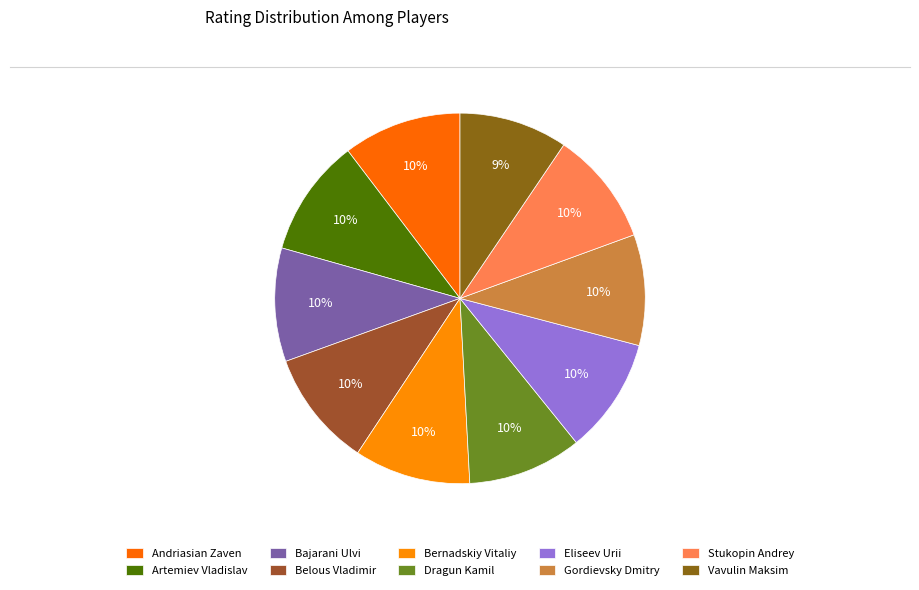

Count the number of slices in the pie.

10